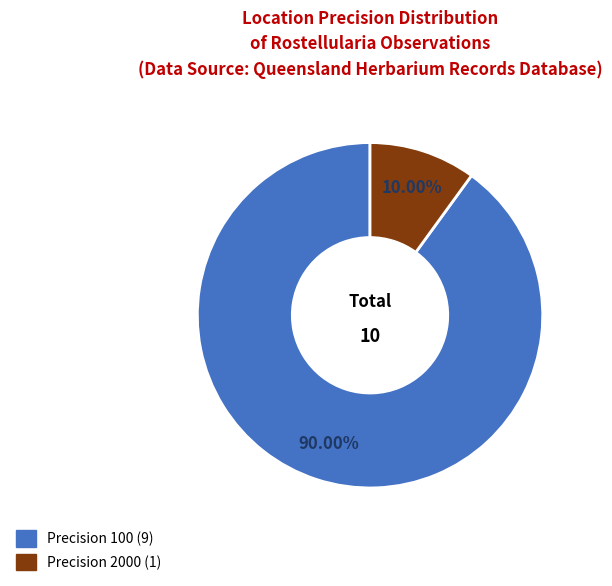

Is there any slice that represents more than half of the pie?

Yes